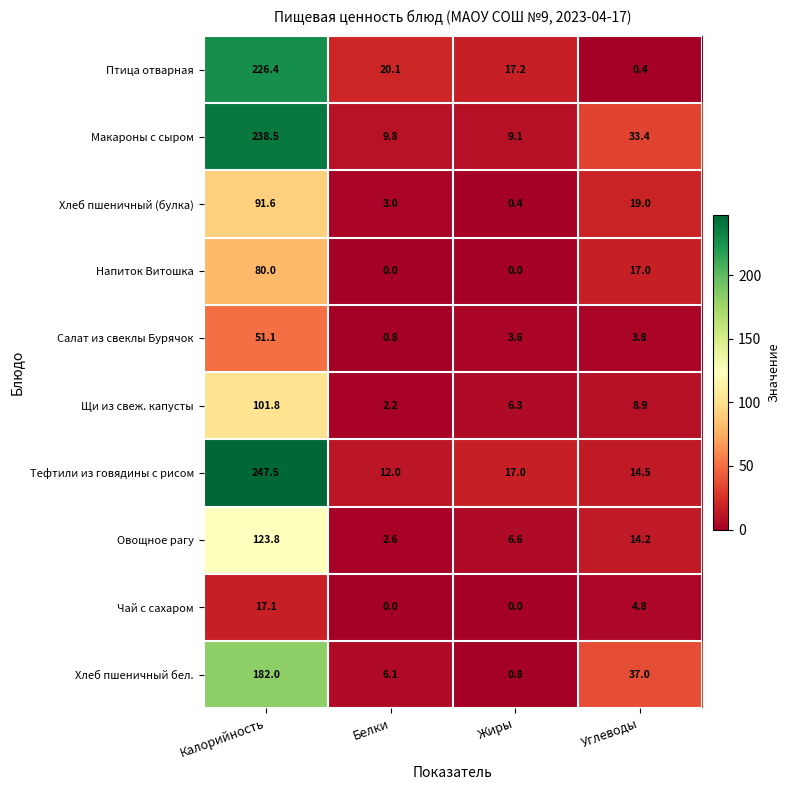

What is the total value across all series at Жиры?

61.0